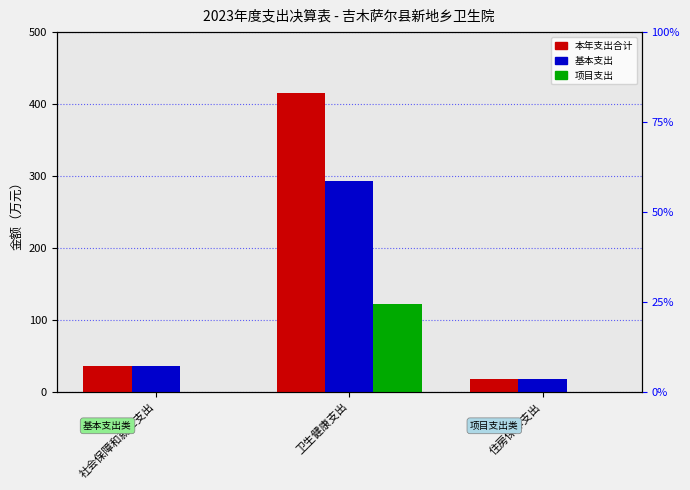

Is it true that 基本支出 equals 76.6 at 卫生健康支出?

False